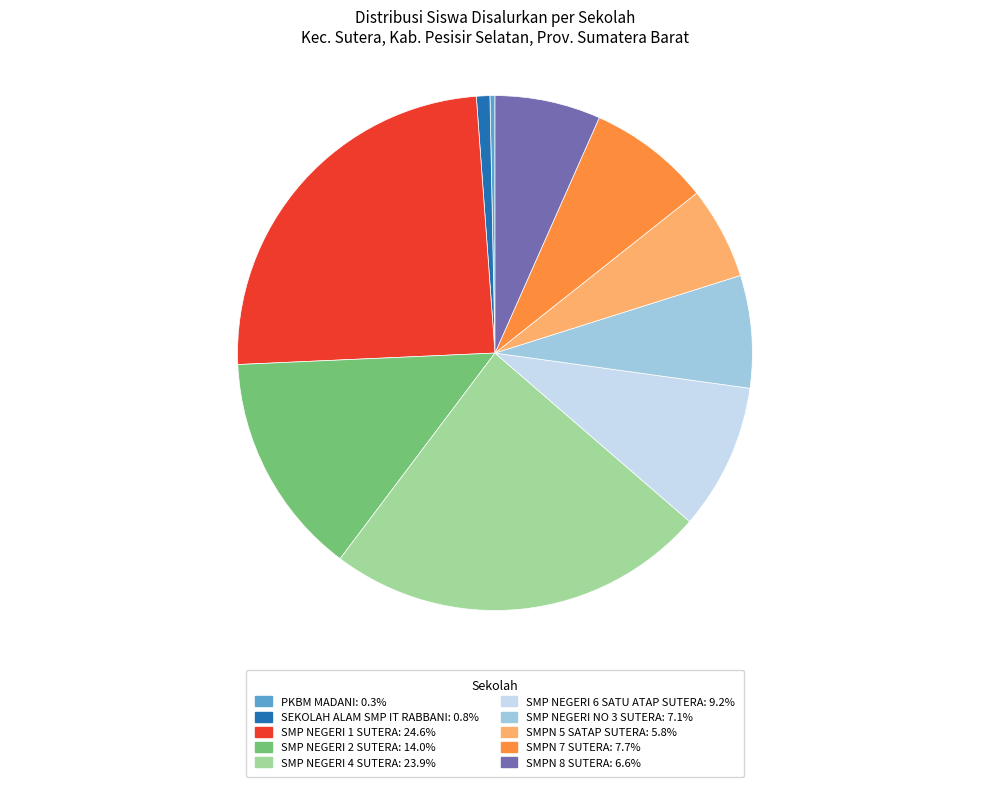

Does SMP NEGERI 1 SUTERA represent more than half of the total?

No